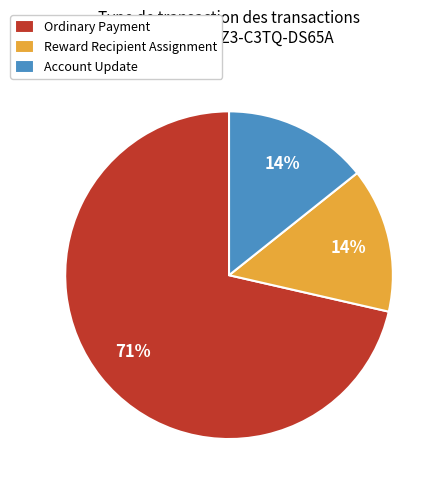

What is the largest slice in the pie chart?

Ordinary Payment